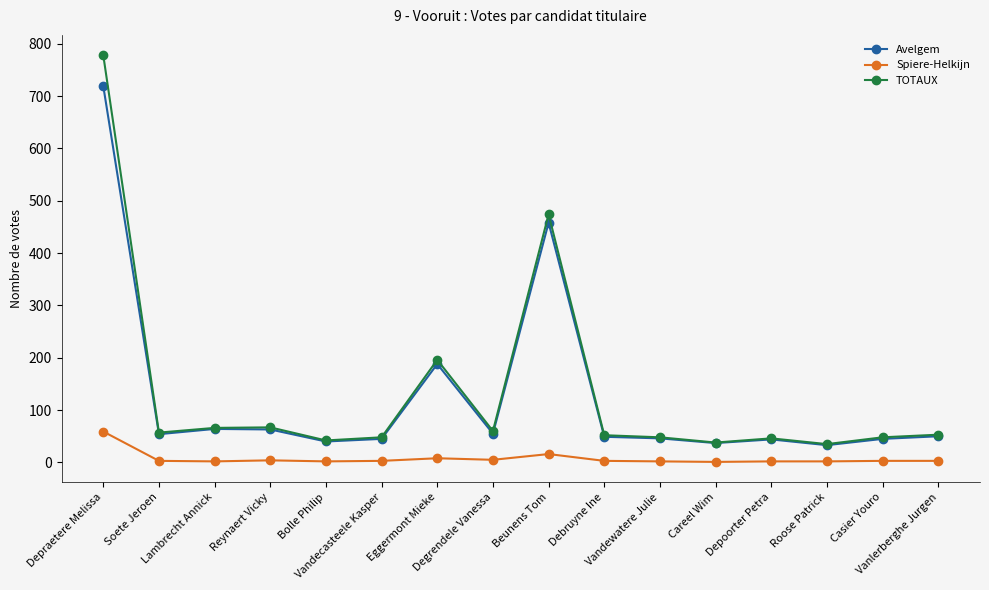

At which label does Spiere-Helkijn first exceed 3?

Depraetere Melissa